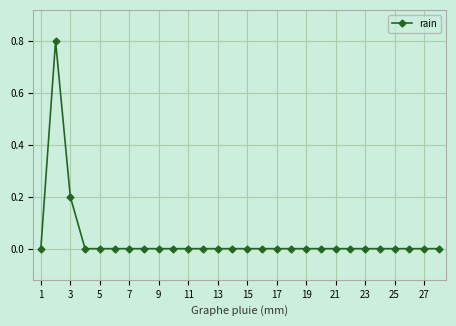

What is the difference between the maximum and second lowest values?

0.8